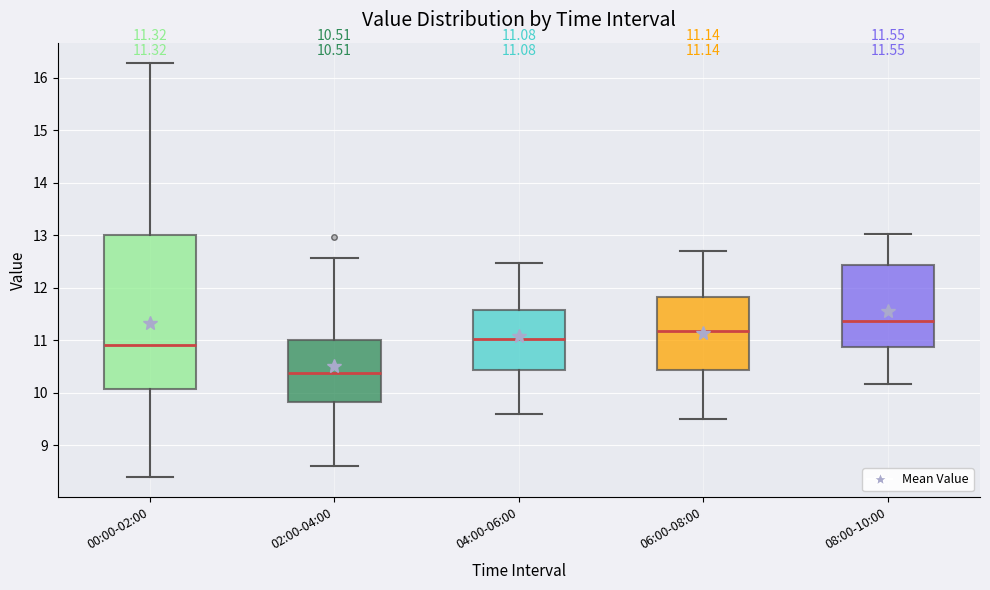

Comparing the boxes themselves (not the whiskers), which one is the tallest?

00:00-02:00